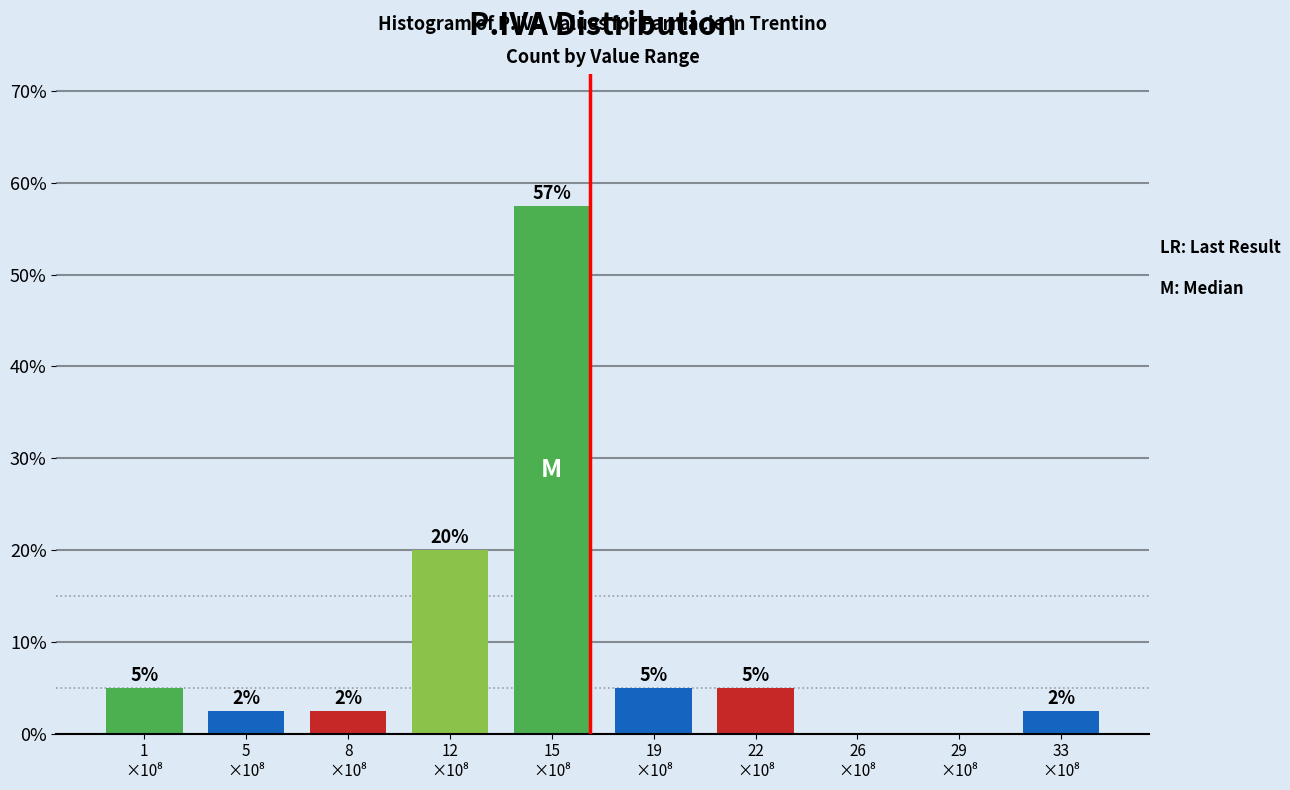

What is the greatest value displayed?

57.5